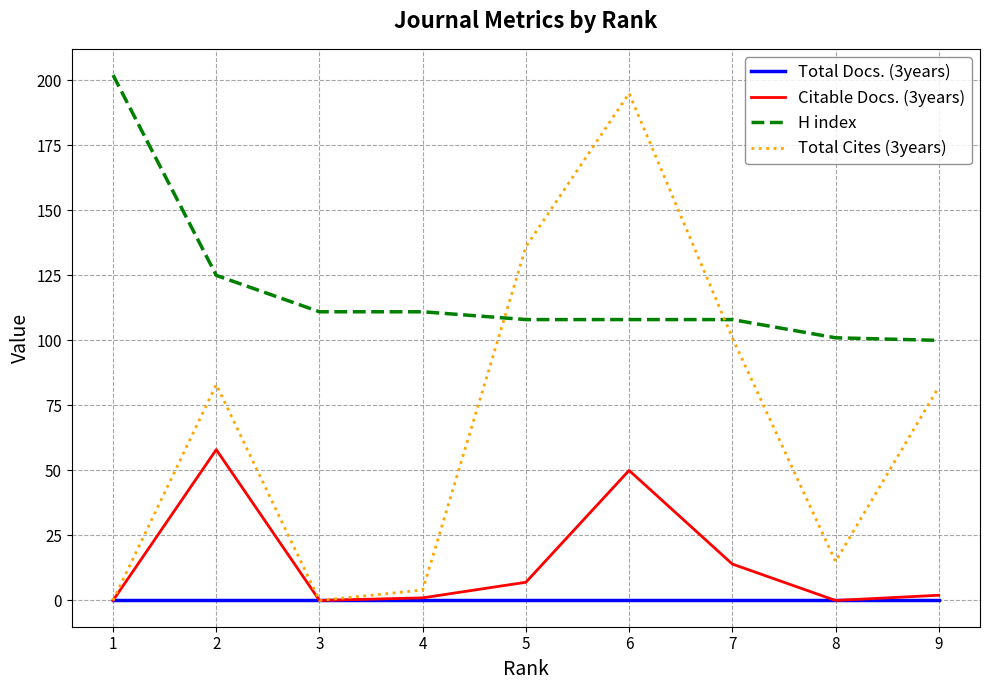

True or false: Total Docs. (3years) and H index cross at least once.

False